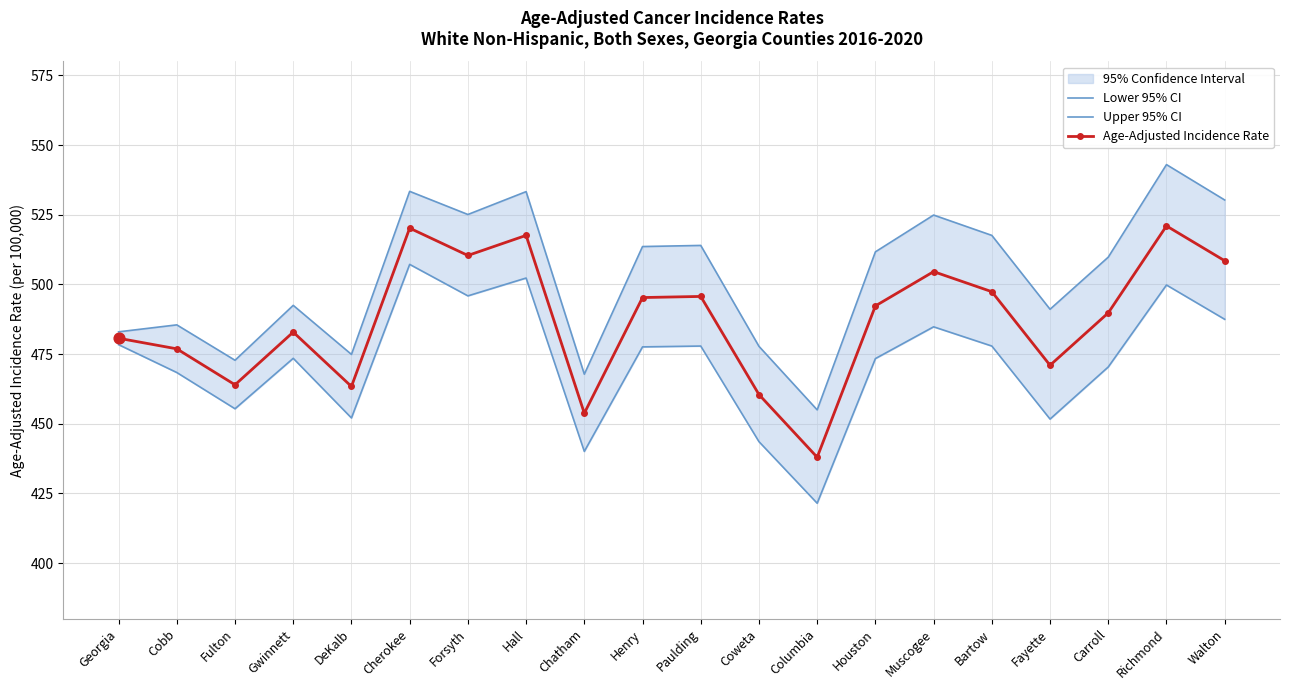

What is the total value across all series at Carroll?

1470.0